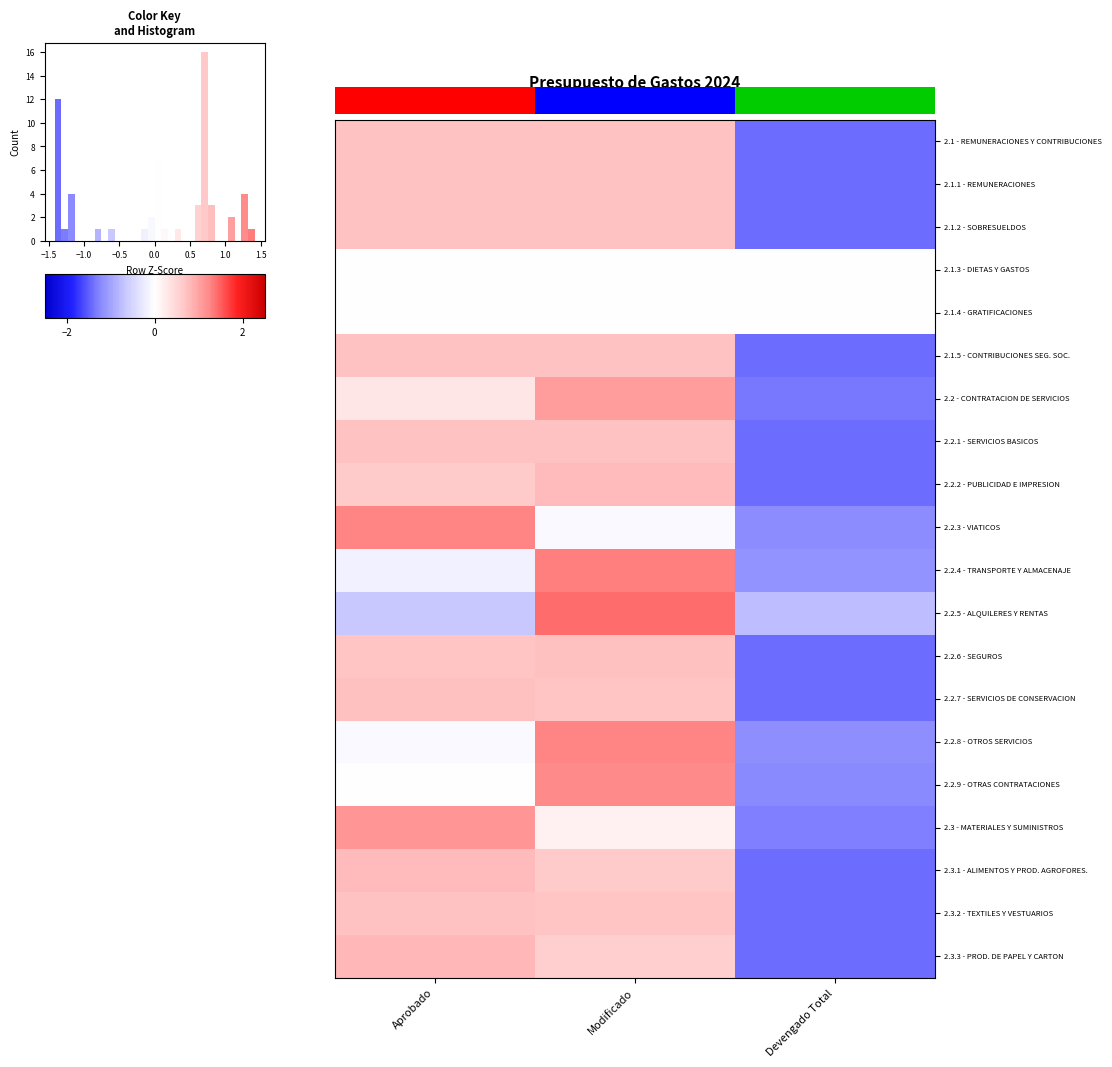

At which category does the chart reach its minimum across all series?

Devengado Total